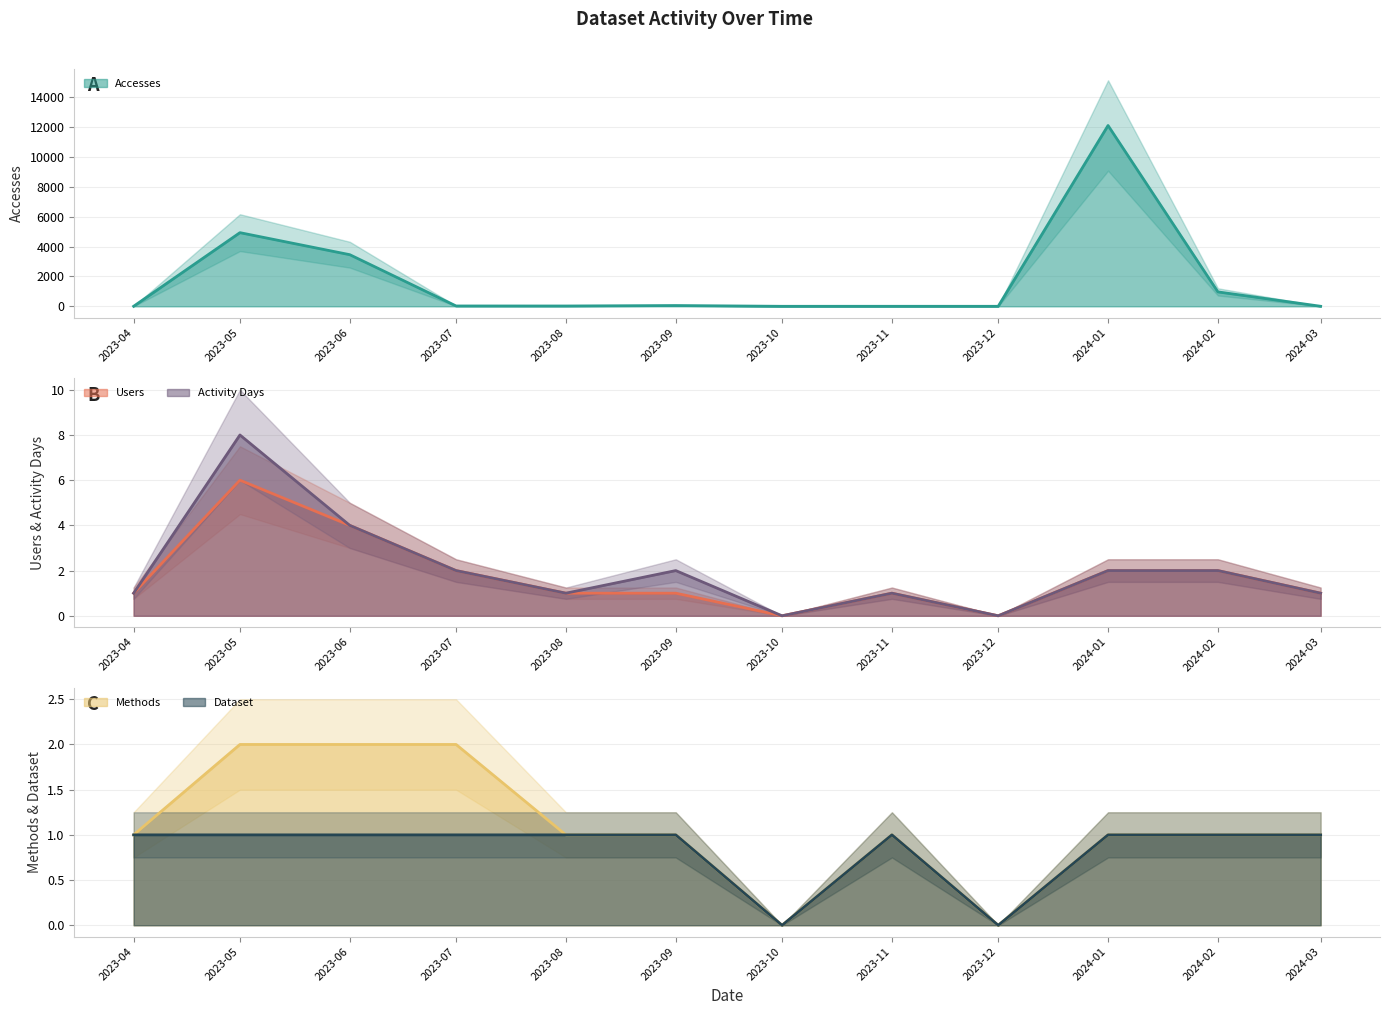

Reading right to left, transcribe all the data shown in this chart.

Accesses (line): 2024-03=2	2024-02=966	2024-01=12115	2023-12=0	2023-11=1	2023-10=0	2023-09=52	2023-08=21	2023-07=23	2023-06=3459	2023-05=4935	2023-04=2
Users (line): 2024-03=1	2024-02=2	2024-01=2	2023-12=0	2023-11=1	2023-10=0	2023-09=1	2023-08=1	2023-07=2	2023-06=4	2023-05=6	2023-04=1
Activity Days (line): 2024-03=1	2024-02=2	2024-01=2	2023-12=0	2023-11=1	2023-10=0	2023-09=2	2023-08=1	2023-07=2	2023-06=4	2023-05=8	2023-04=1
Methods (line): 2024-03=1	2024-02=1	2024-01=1	2023-12=0	2023-11=1	2023-10=0	2023-09=1	2023-08=1	2023-07=2	2023-06=2	2023-05=2	2023-04=1
Dataset (line): 2024-03=1	2024-02=1	2024-01=1	2023-12=0	2023-11=1	2023-10=0	2023-09=1	2023-08=1	2023-07=1	2023-06=1	2023-05=1	2023-04=1